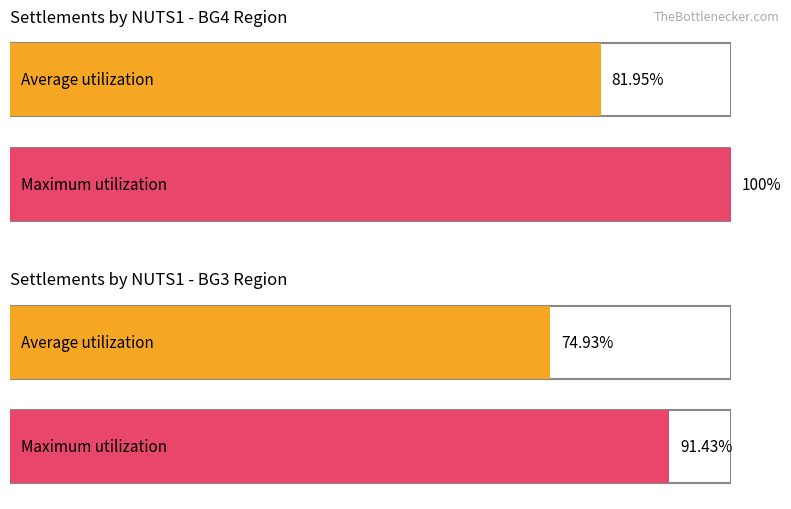

Is it true that BG4 equals 4 at обл. Пазарджик?

False